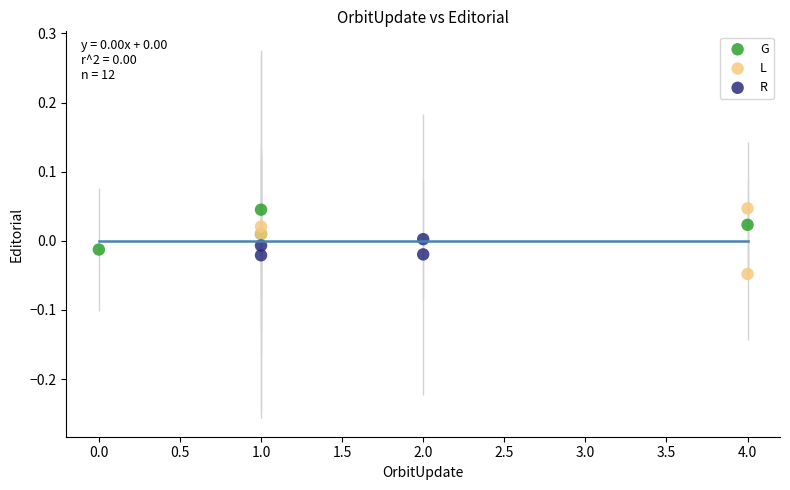

Which series contains the lowest Y value?

L